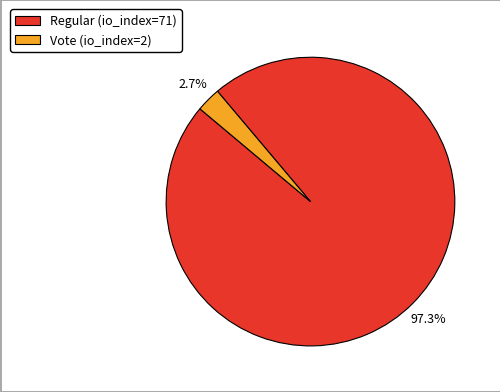

Count the number of slices in the pie.

2